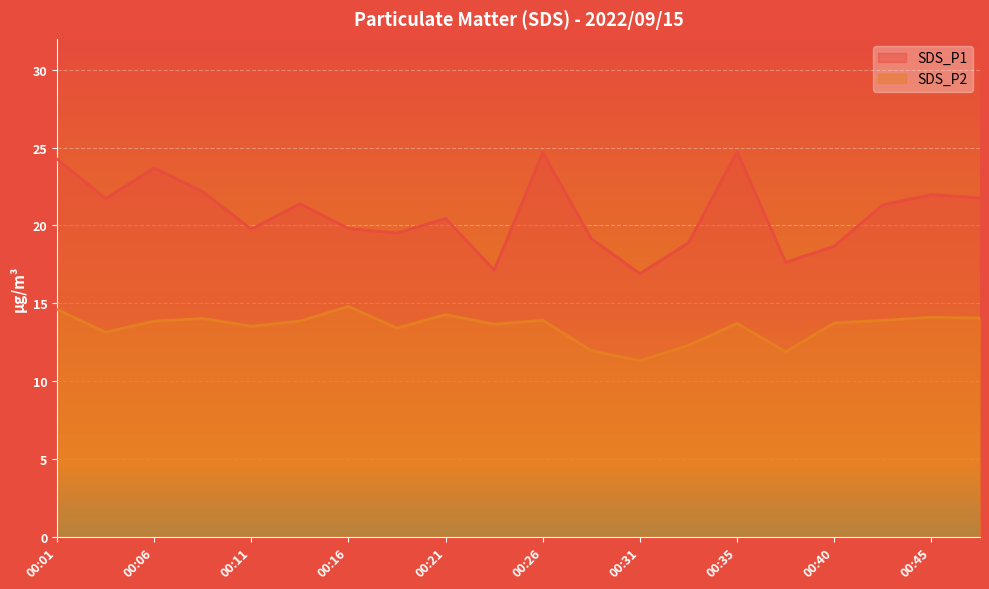

Which has a higher value, 00:04 or 00:21?

00:04